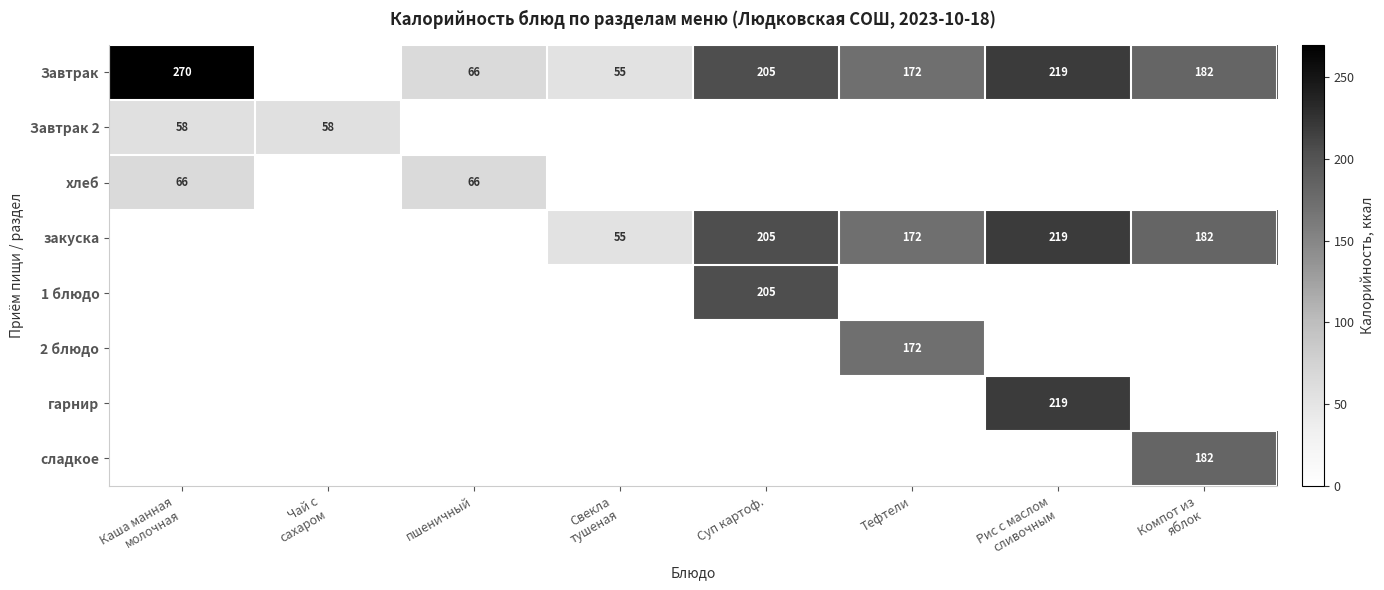

Is it true that 1 блюдо equals 280 at Суп картоф.?

False